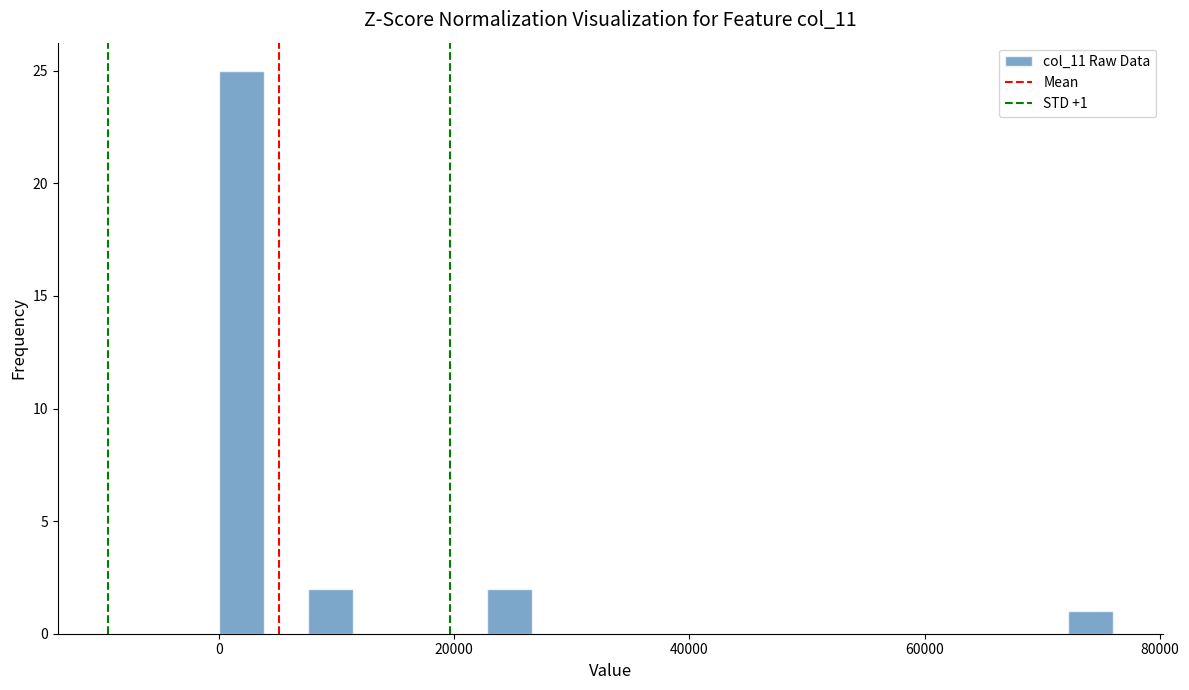

Around what value on the x-axis is the tallest bar? Give the approximate position of its centre, as read against the axis.

2000